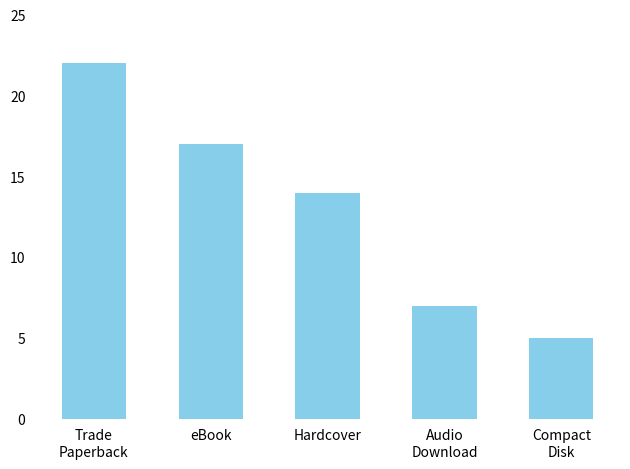

Where is the data nearest to the value 13?

Hardcover